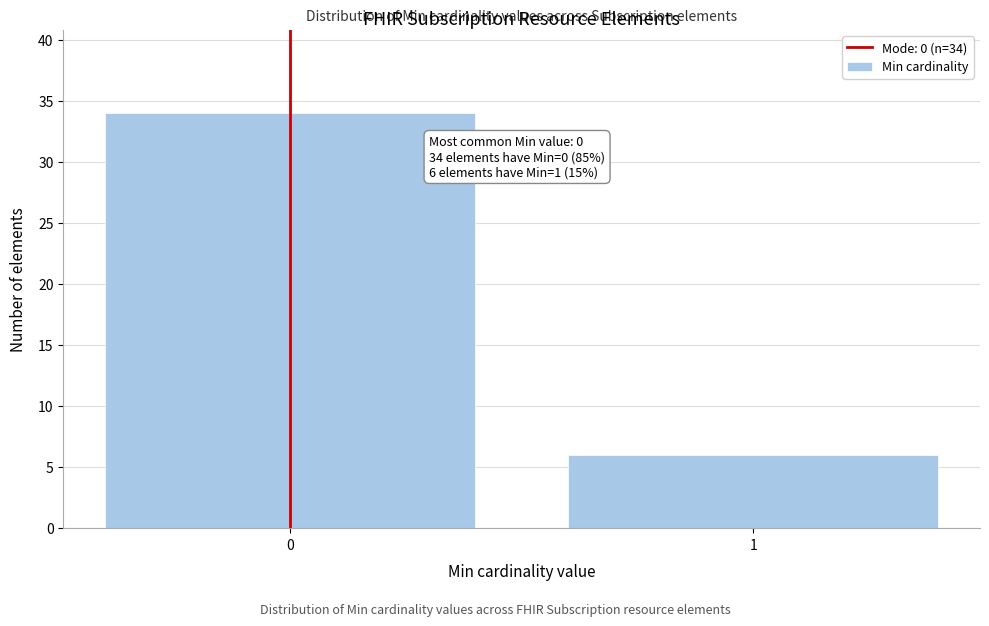

Reading left to right, list all the values displayed in this chart.

0=34	1=6